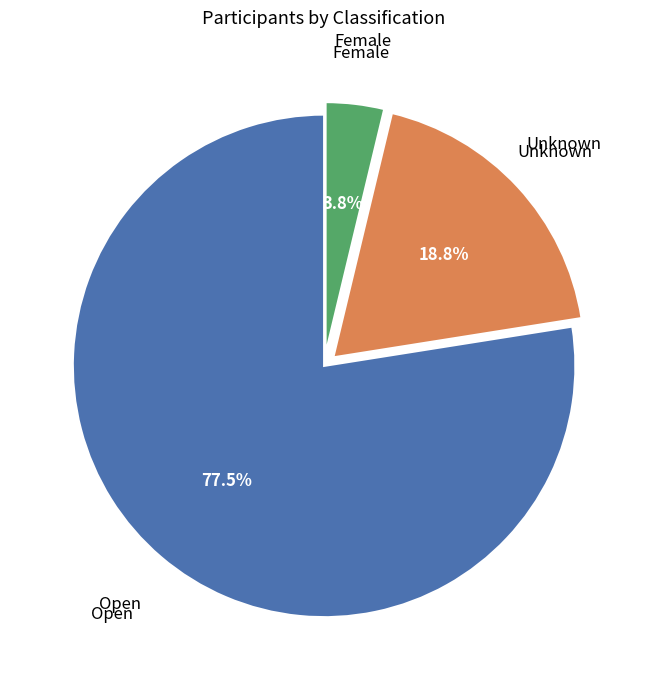

Is there any slice that represents more than half of the pie?

Yes